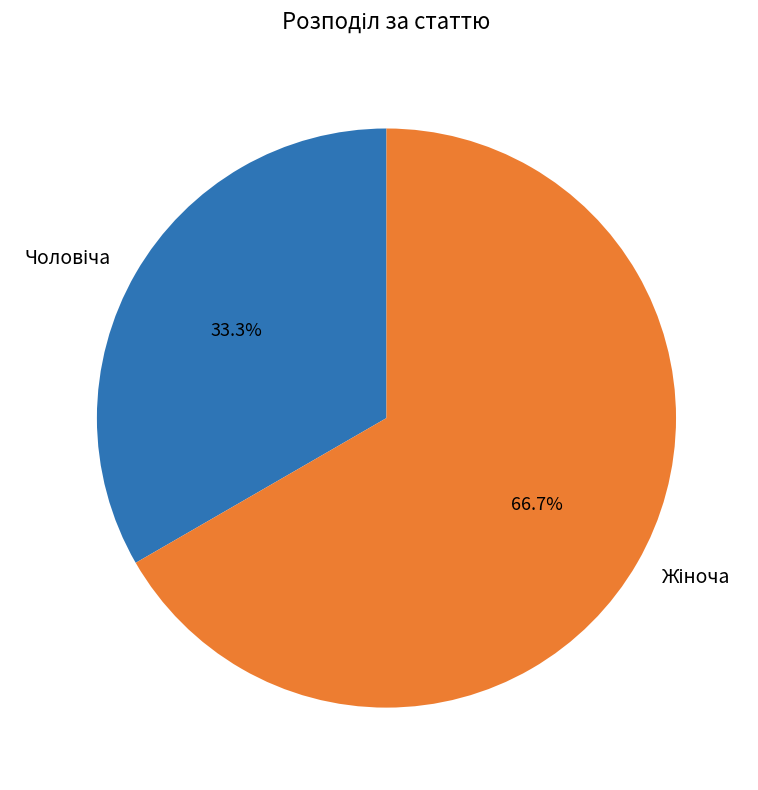

To the nearest percent, what portion does Чоловіча represent?

33%